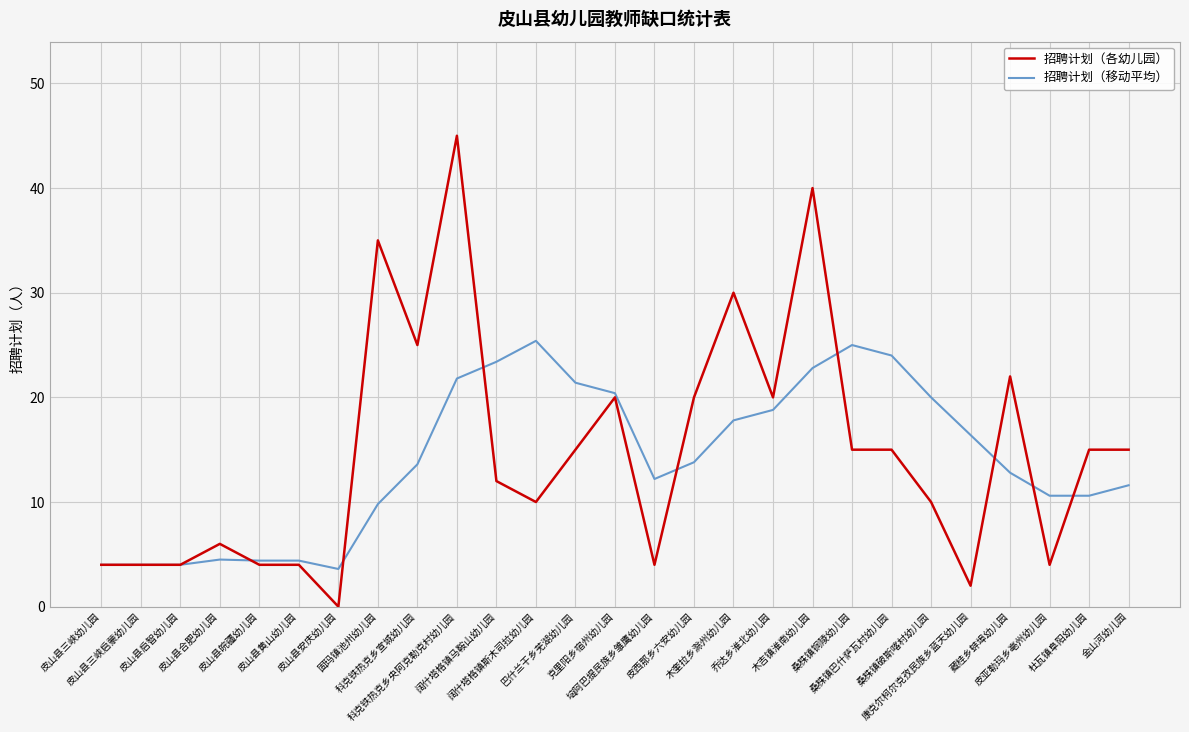

Is the value of 招聘计划（移动平均） at 木吉镇淮南幼儿园 greater than the value of 招聘计划（各幼儿园） at 桑株镇铜陵幼儿园?

Yes